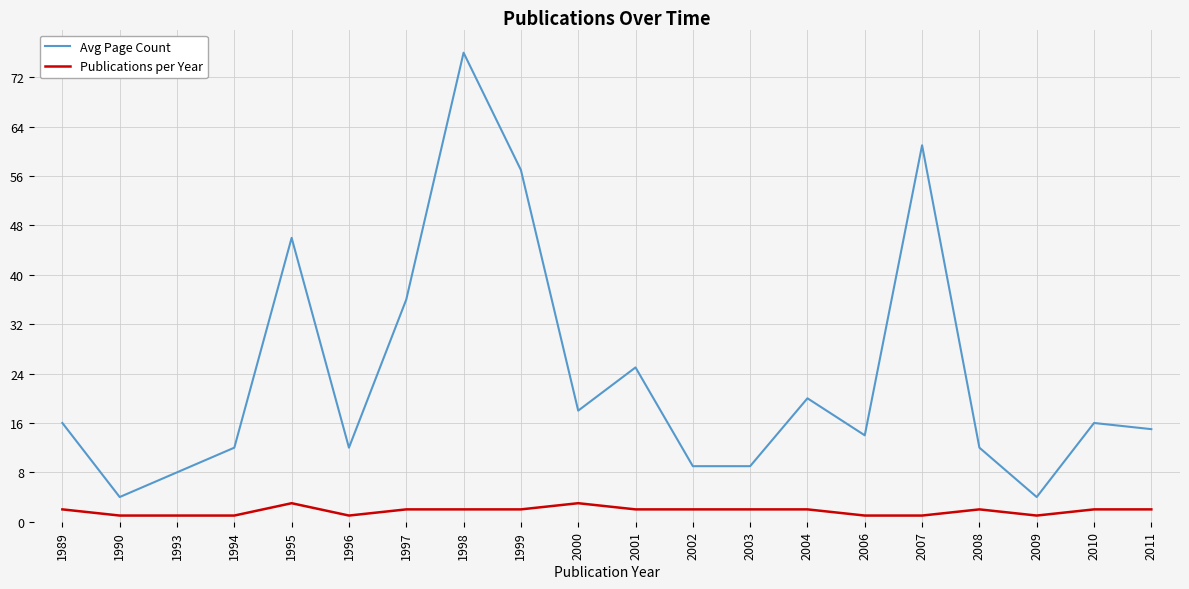

True or false: Publications per Year and Avg Page Count intersect in this chart.

False